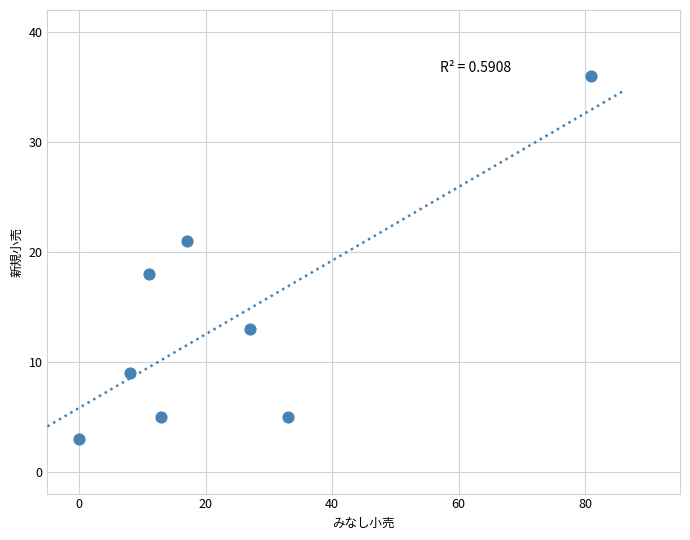

What Y value in the scatter plot is closest to 19?

18